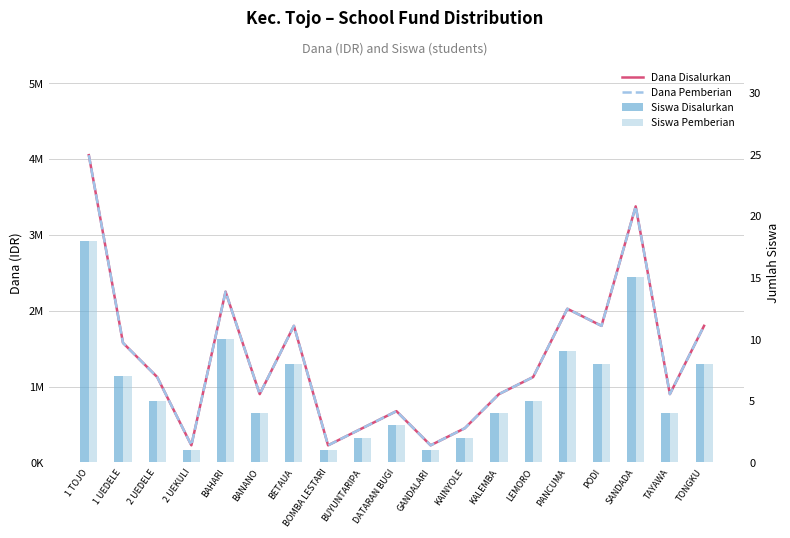

What are all the series names shown in the legend?

Dana Disalurkan, Dana Pemberian, Siswa Disalurkan, Siswa Pemberian